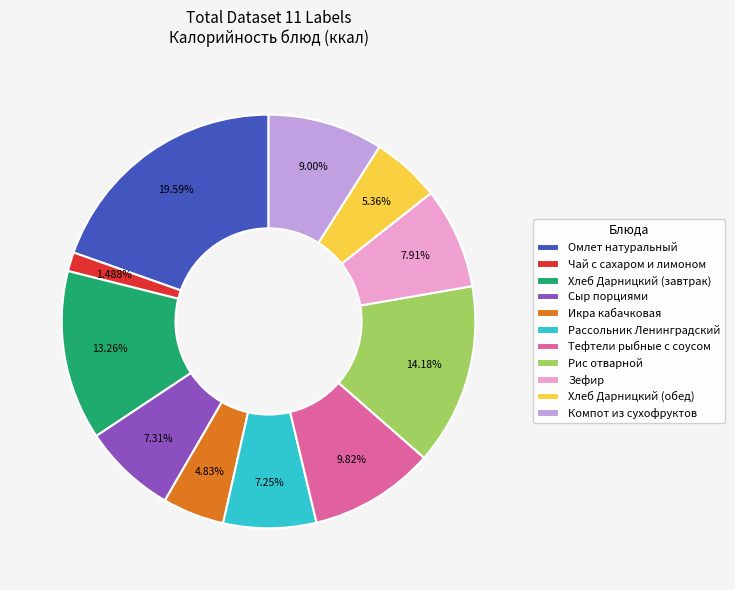

Between Чай с сахаром и лимоном and Хлеб Дарницкий (завтрак), which is larger?

Хлеб Дарницкий (завтрак)